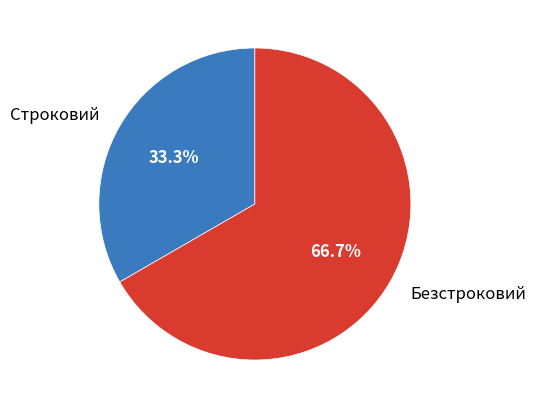

How many slices are in this pie chart?

2